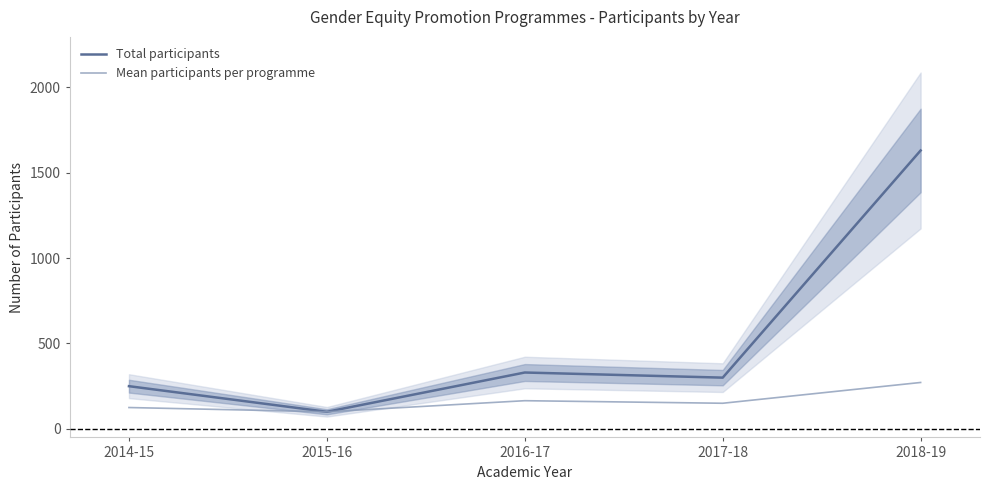

Which category has the highest value in the Mean participants per programme series?

2018-19